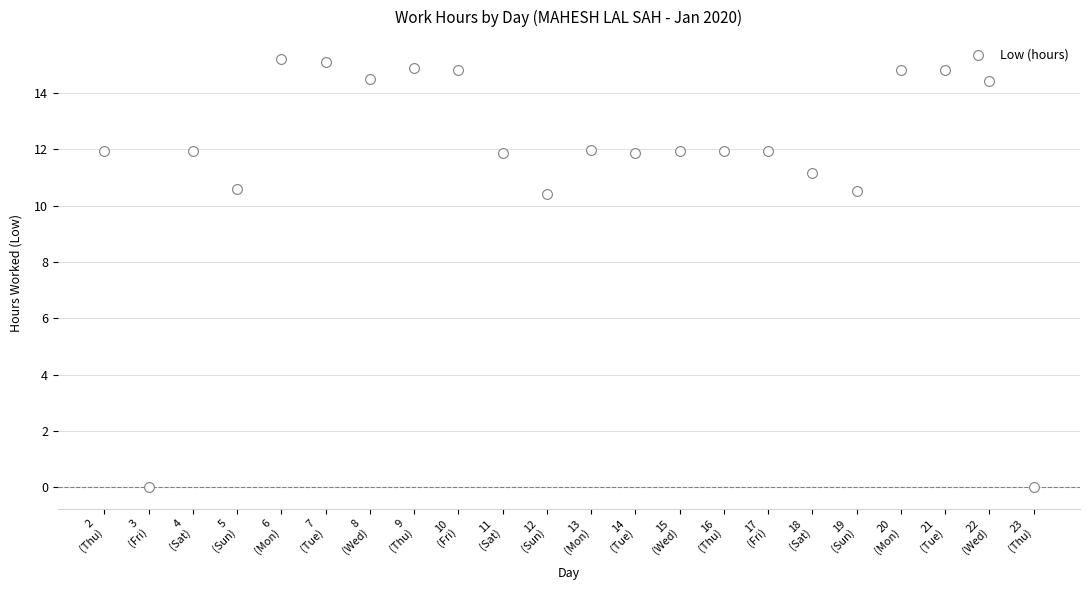

What is the range of Y values (max minus min)?

15.2